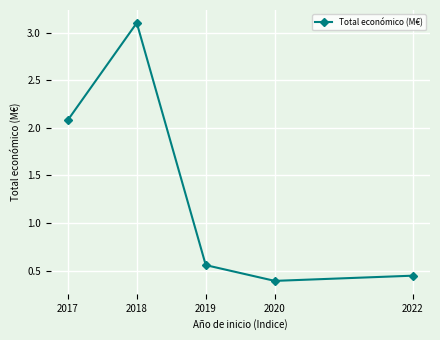

Where is the first local minimum?

2020